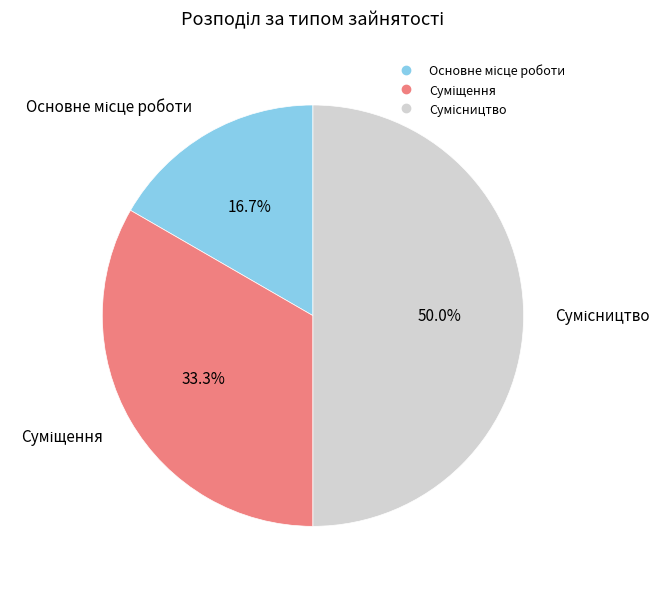

What is the total percentage of Основне місце роботи and Суміщення?

50.0%